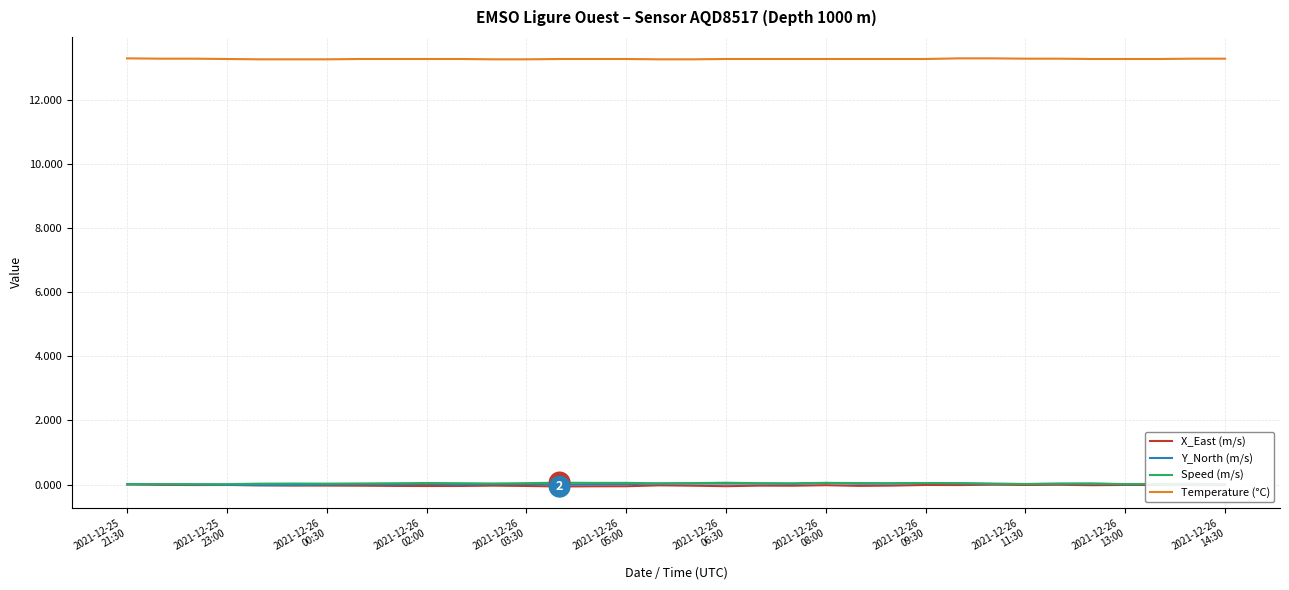

True or false: Y_North (m/s) and Temperature (°C) cross at least once.

False